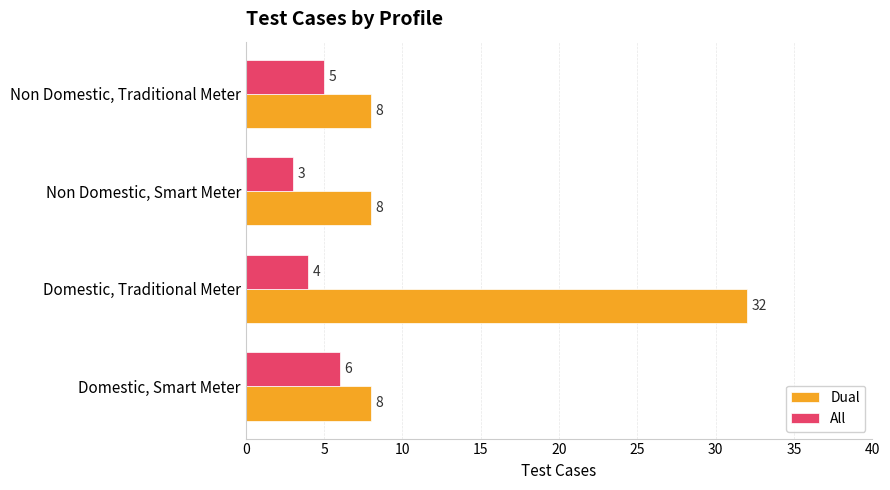

At which category is the sum across all series the highest?

Domestic, Traditional Meter